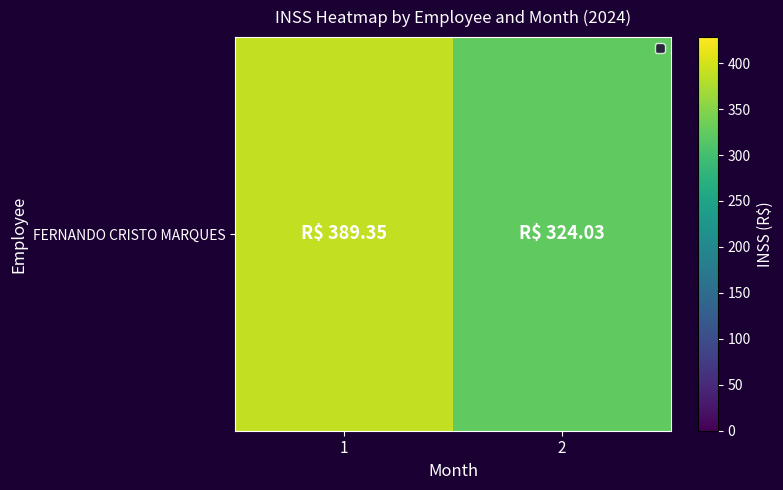

Reading right to left, transcribe all the data shown in this chart.

2=324.0	1=389.4